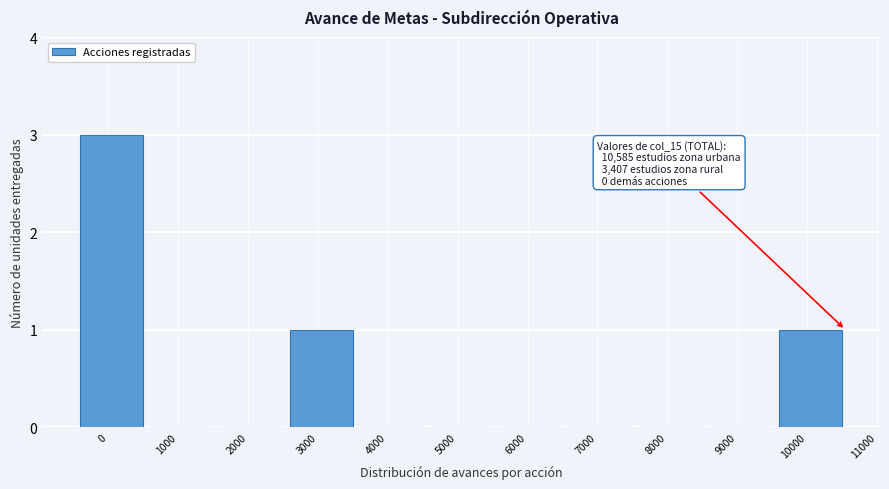

Reading right to left, what are all the values shown in this chart?

10000=1	9000=0	8000=0	7000=0	6000=0	5000=0	4000=0	3000=1	2000=0	1000=0	0=3